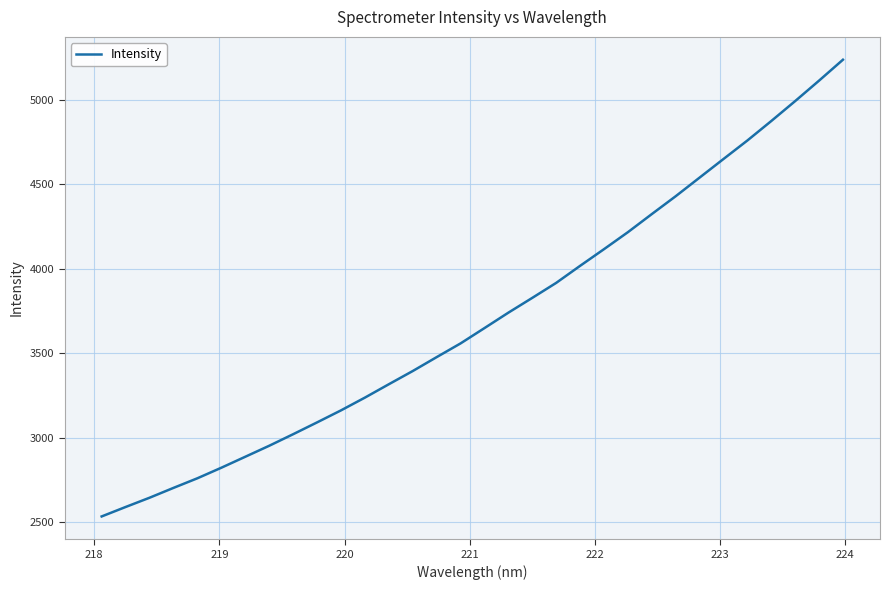

What is the difference between the maximum and minimum values?

2704.4